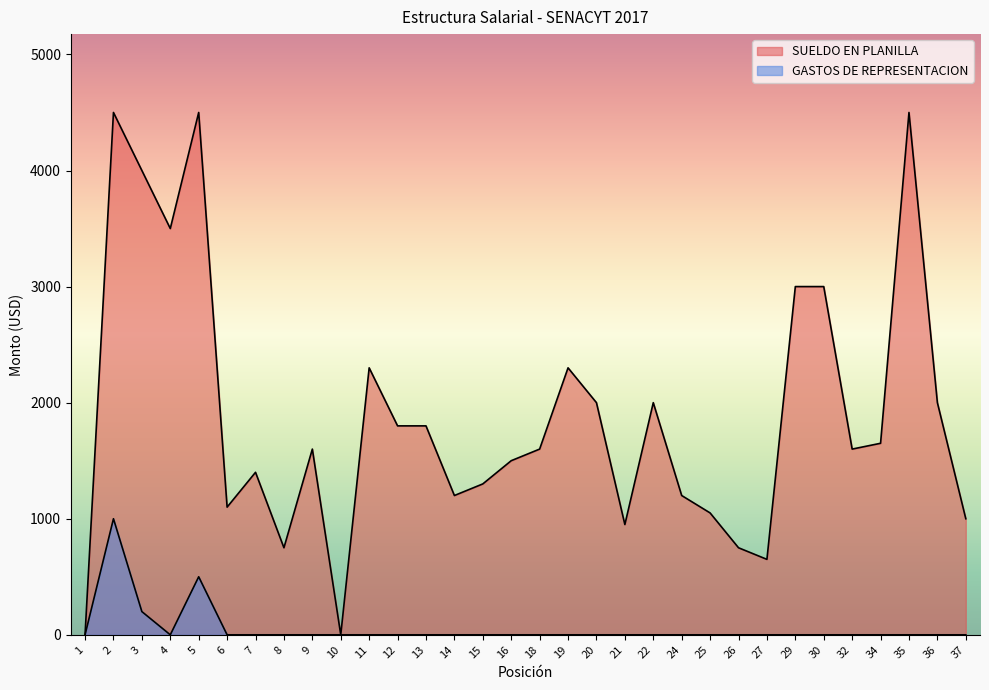

Where is the first local maximum for GASTOS DE REPRESENTACION?

2